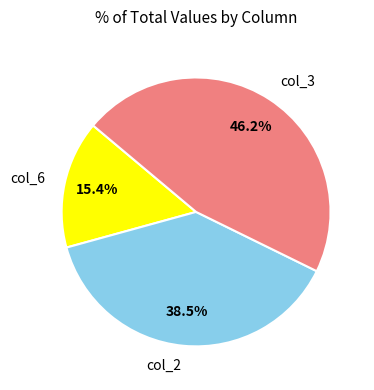

To the nearest percent, what is the average slice percentage?

33%